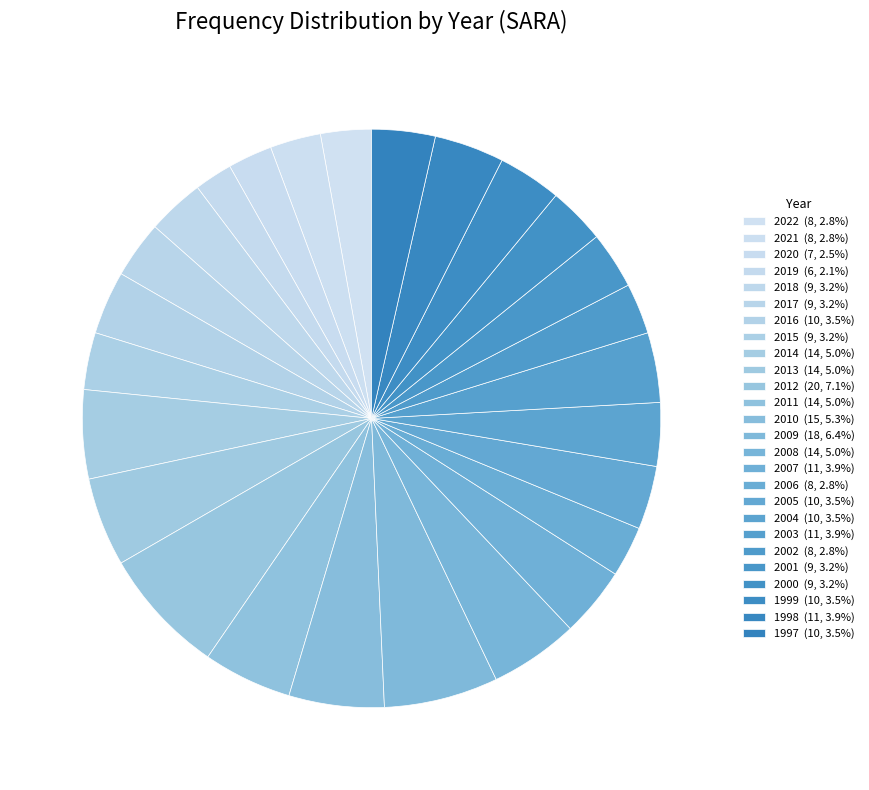

Rank the categories by value from lowest to highest.

2019, 2020, 2022, 2021, 2006, 2002, 2018, 2017, 2015, 2001, 2000, 2016, 2005, 2004, 1999, 1997, 2007, 2003, 1998, 2014, 2013, 2011, 2008, 2010, 2009, 2012